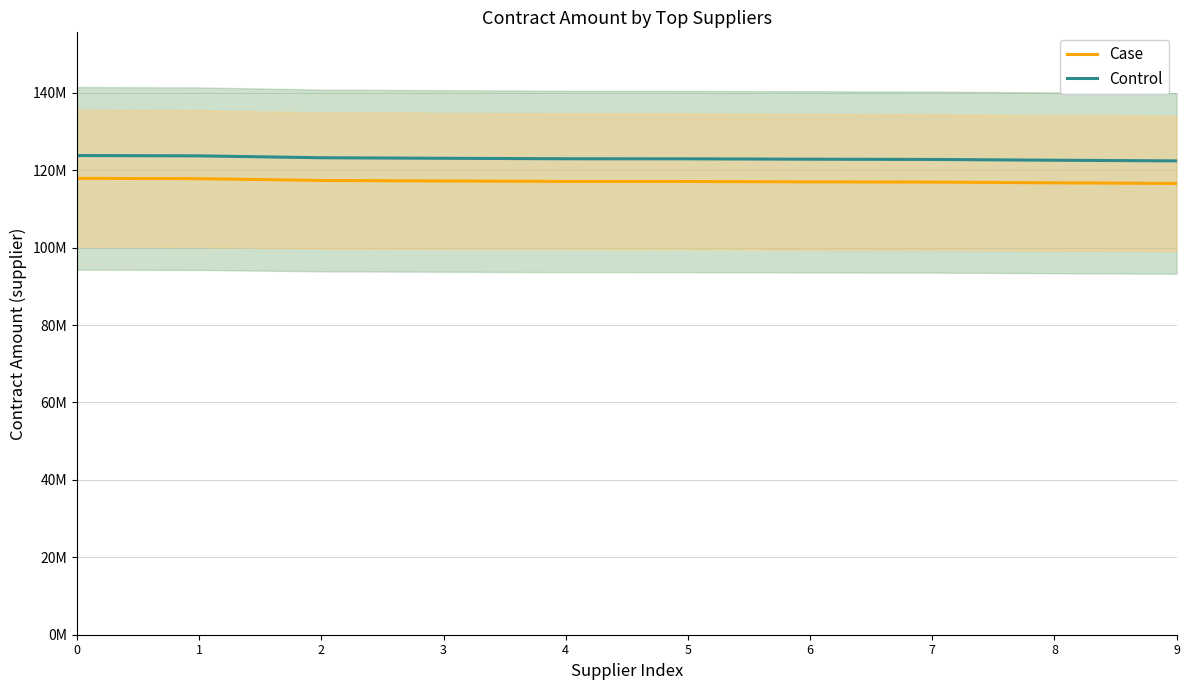

List the labels in order of Control value, largest first.

0, 1, 2, 3, 4, 5, 6, 7, 8, 9